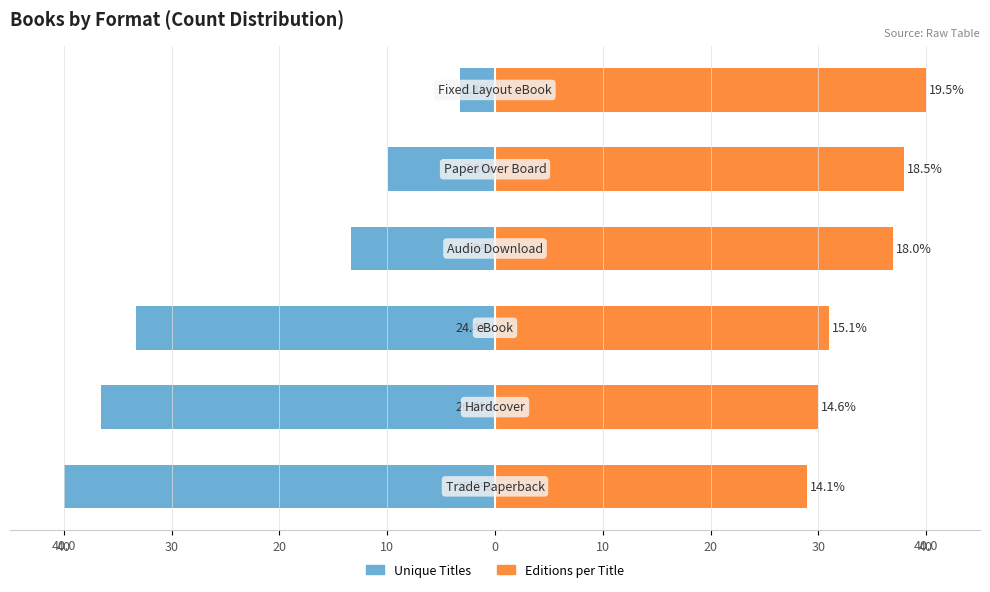

What is the minimum value for Unique Titles?

-40.0